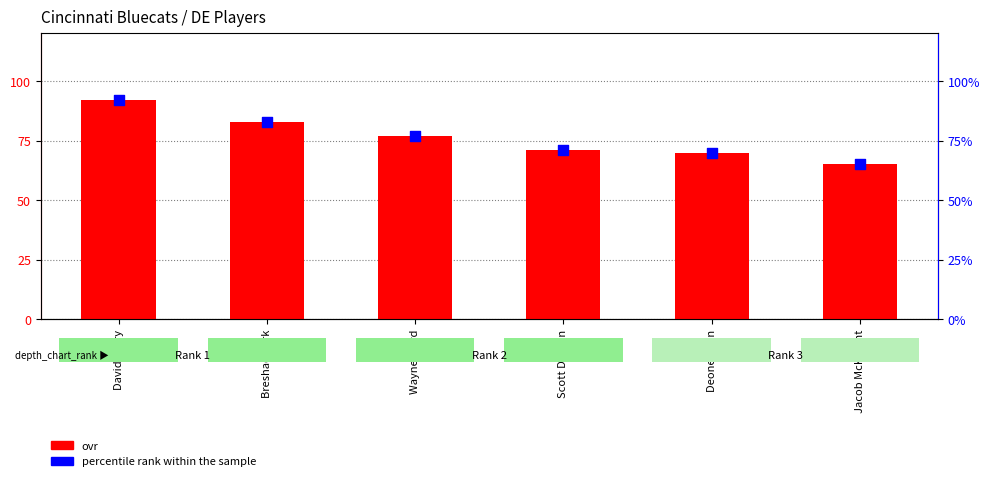

Which series has the widest spread of Y values?

ovr